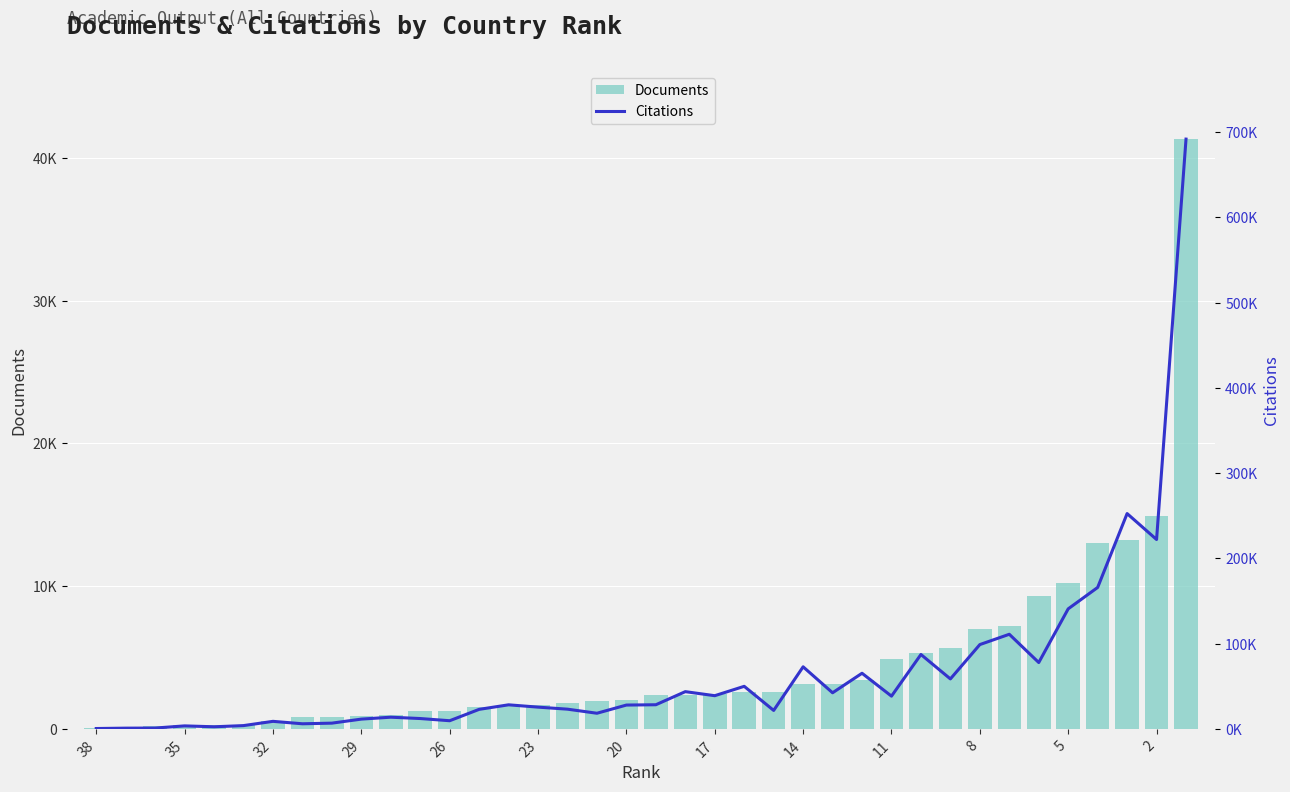

What is the greatest value displayed?

691890